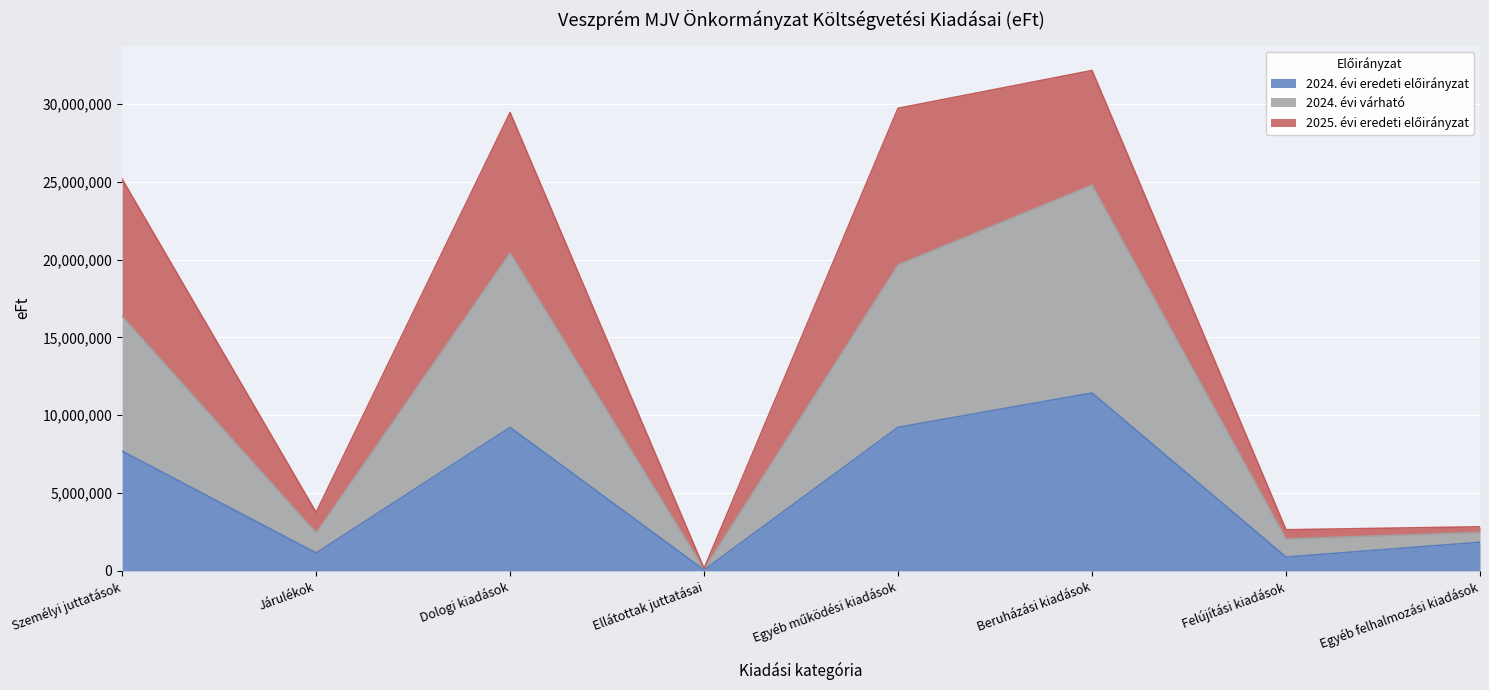

Does the chart display data point markers on the line(s)?

No